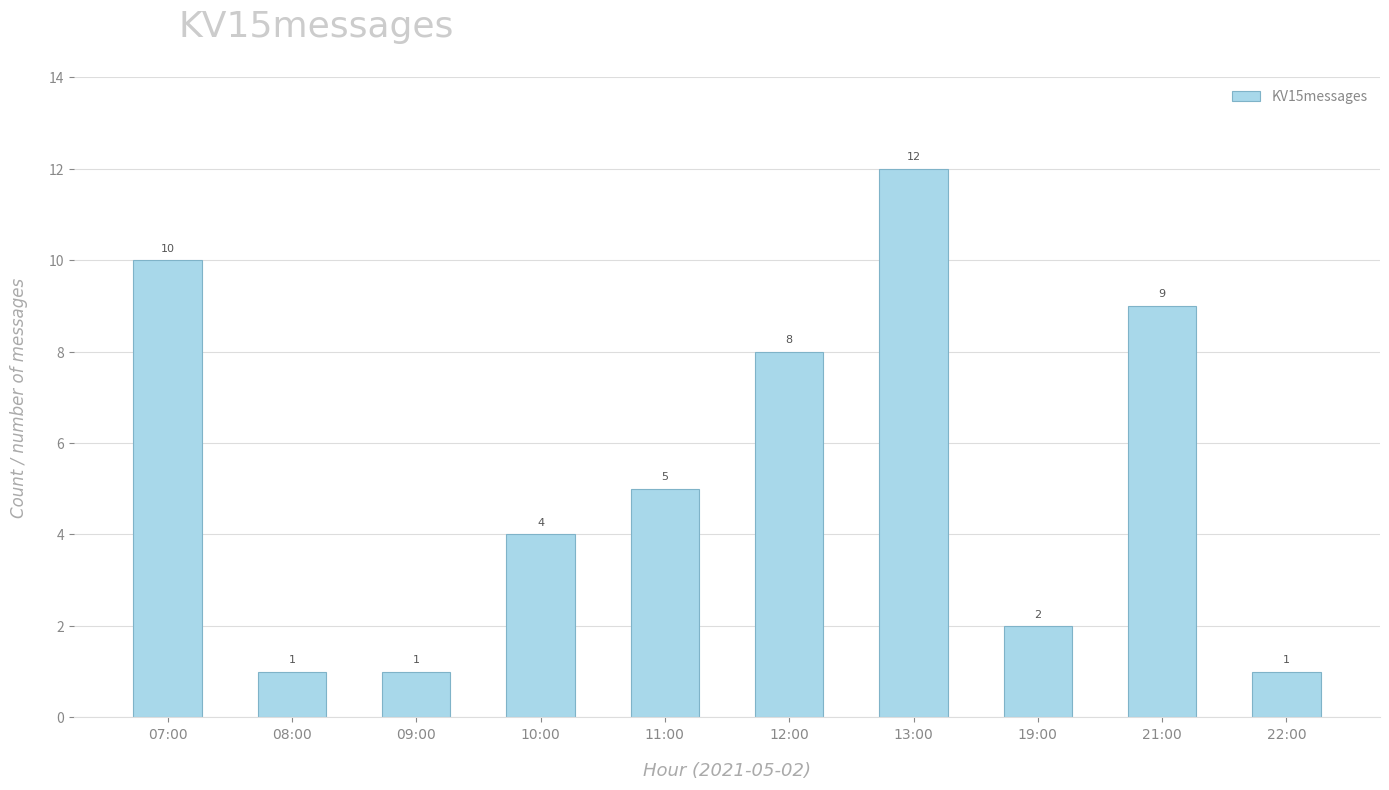

True or false: the data shows 1 at 09:00.

True